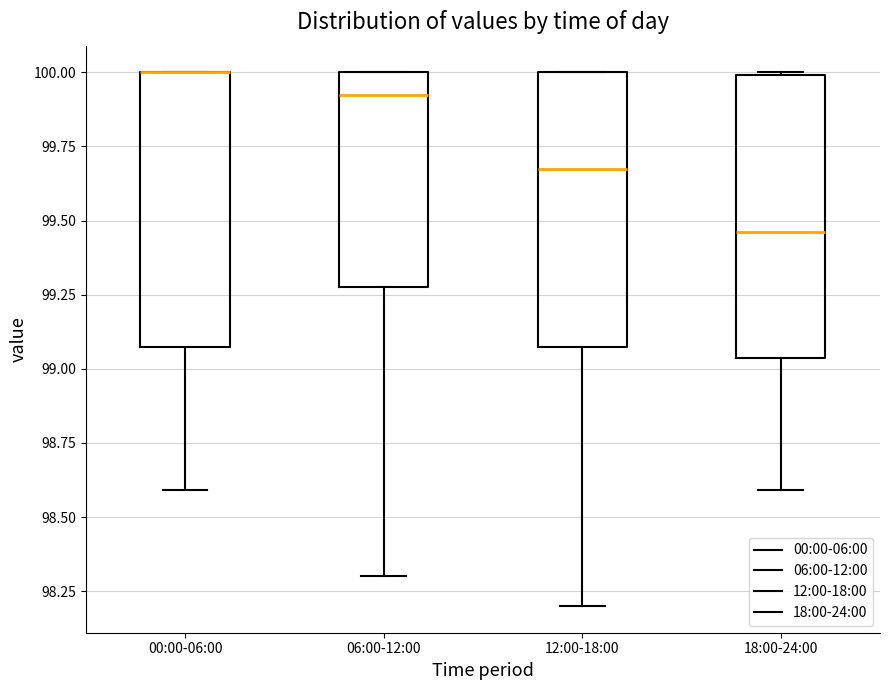

Where is the lower edge of the box for 06:00-12:00 on the y-axis? The values are not printed on the chart, so give them approximately, as read against the axis.

99.30